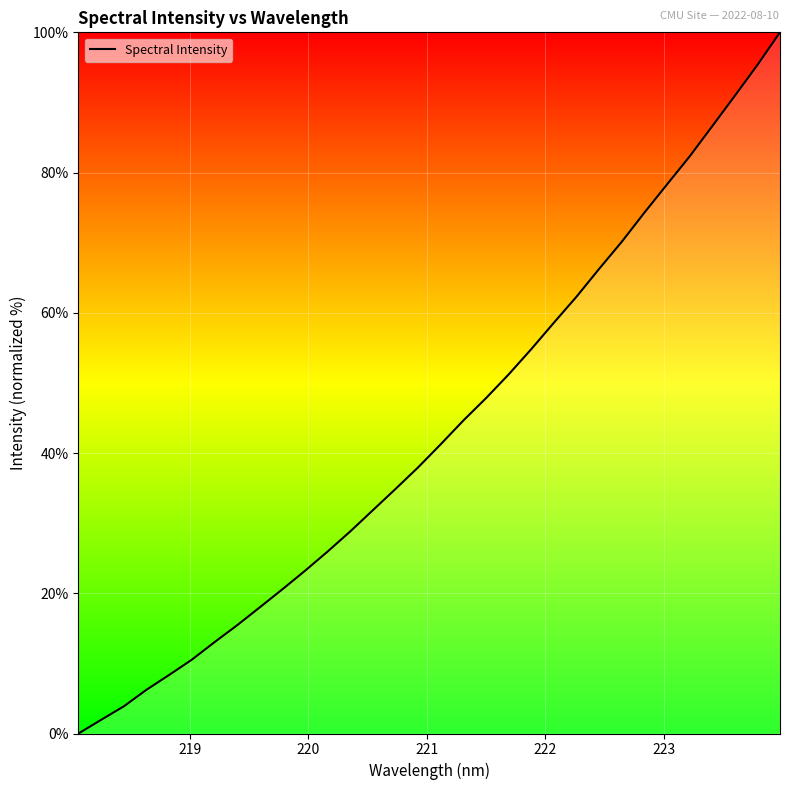

What is the difference between the maximum and minimum values?

100.0